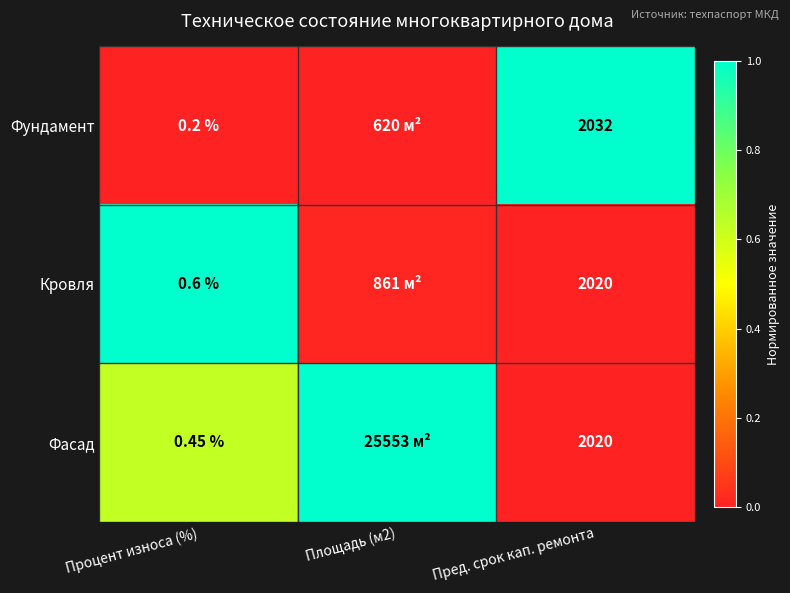

Rank the series at Процент износа (%) from lowest to highest value.

Фундамент, Фасад, Кровля